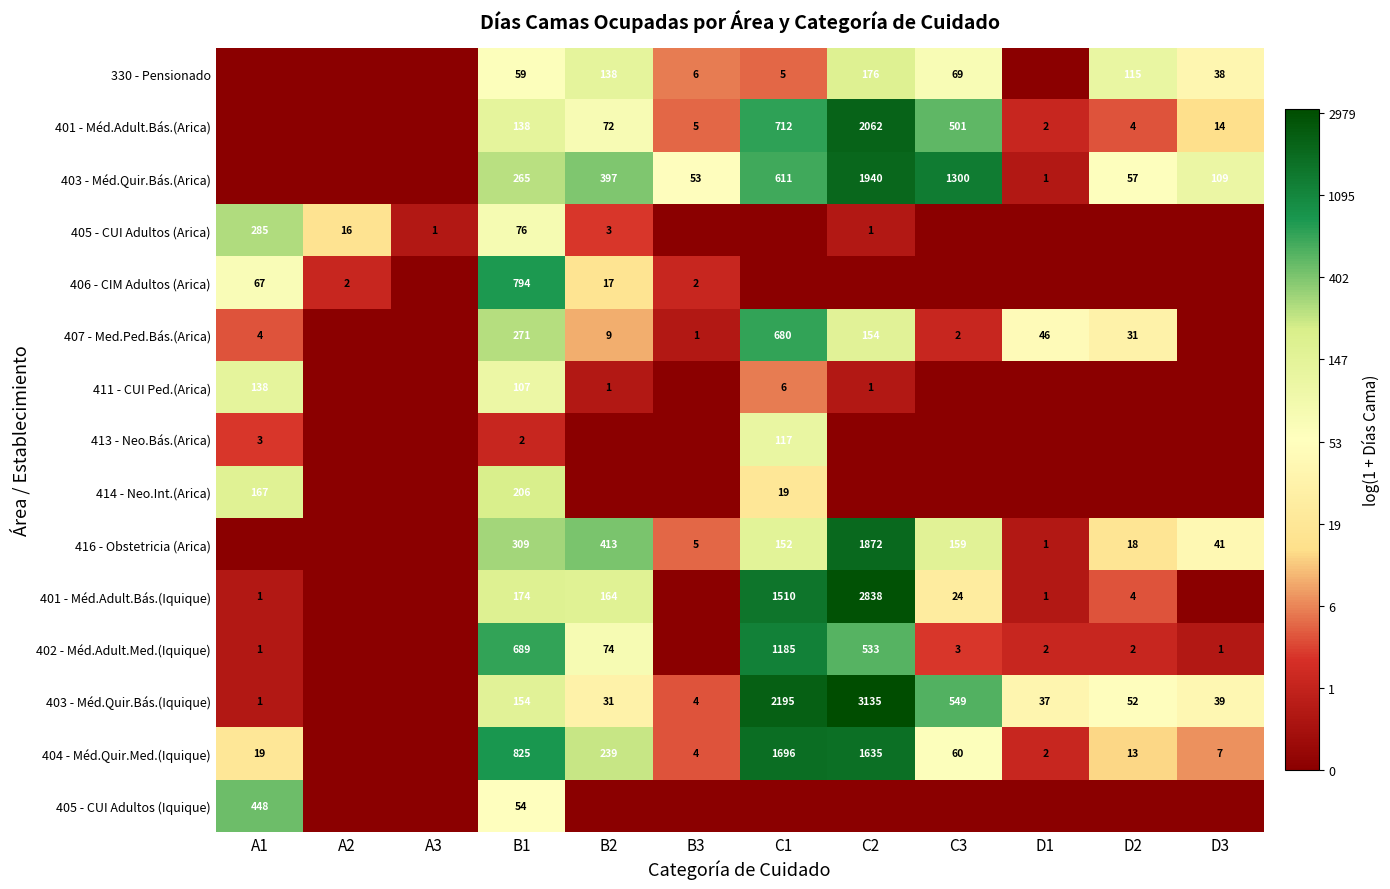

Is the value of 330 - Pensionado at C2 greater than the value of 403 - Méd.Quir.Bás.(Arica) at D3?

Yes